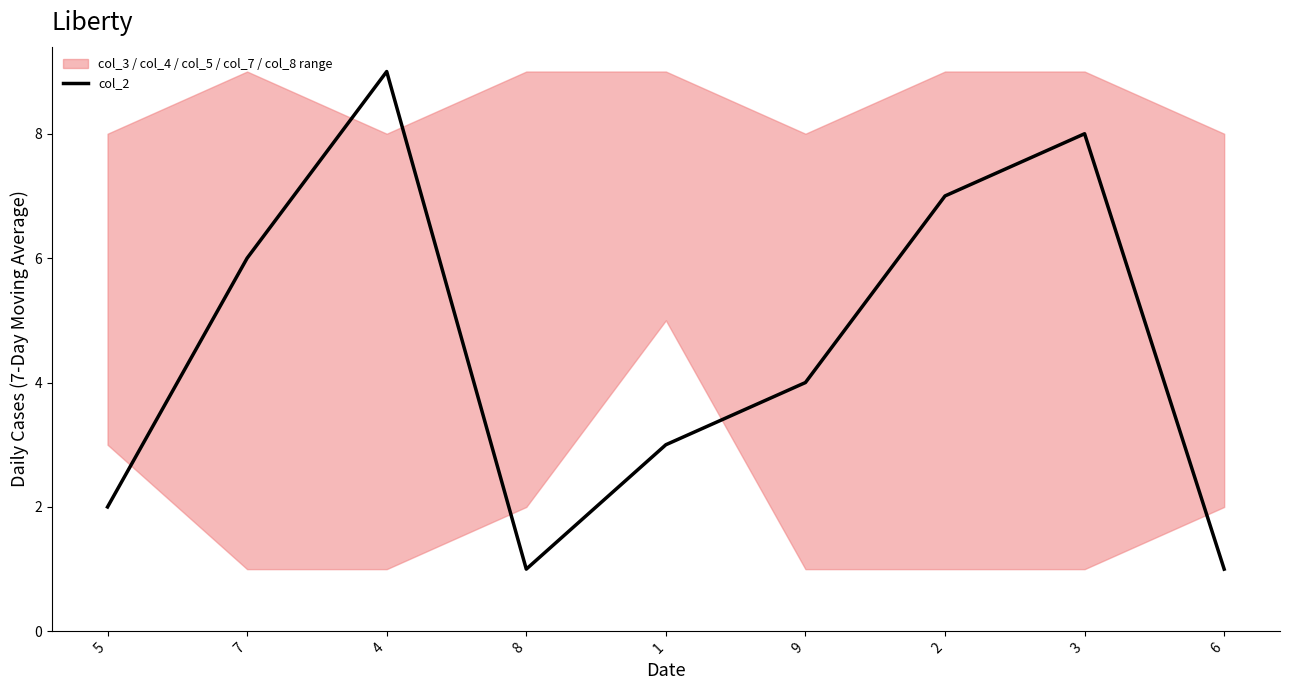

Reading left to right, extract all data points from this chart.

2	6	9	1	3	4	7	8	1